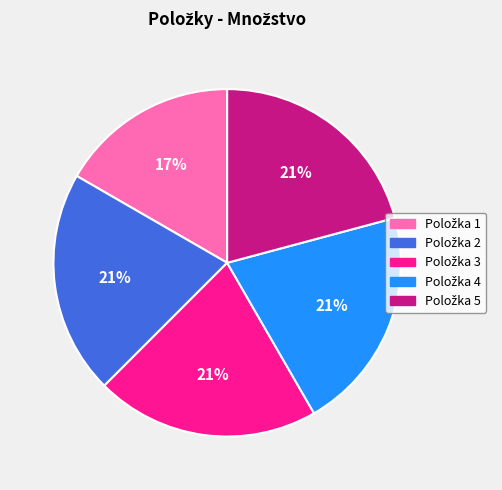

Does any single category account for the majority?

No